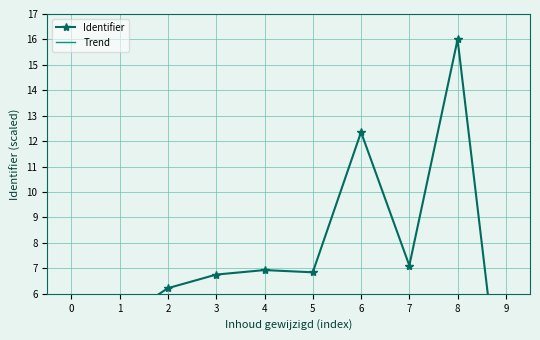

What is the total value across all series at 6?

13.0